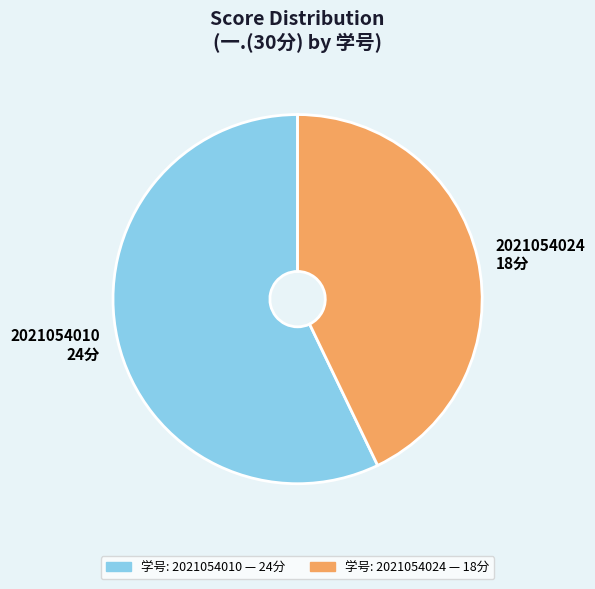

Do 2021054024 18分 and 2021054010 24分 together represent more than half of the pie?

Yes